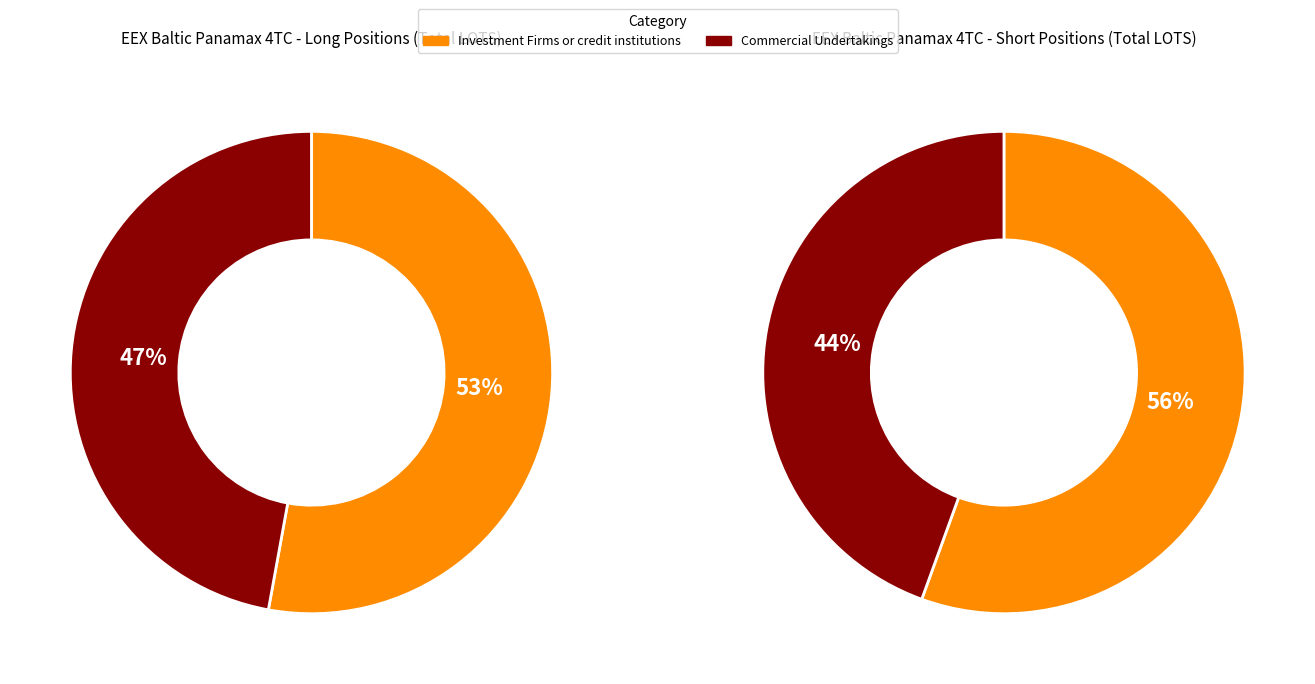

Does any single category account for the majority?

Yes